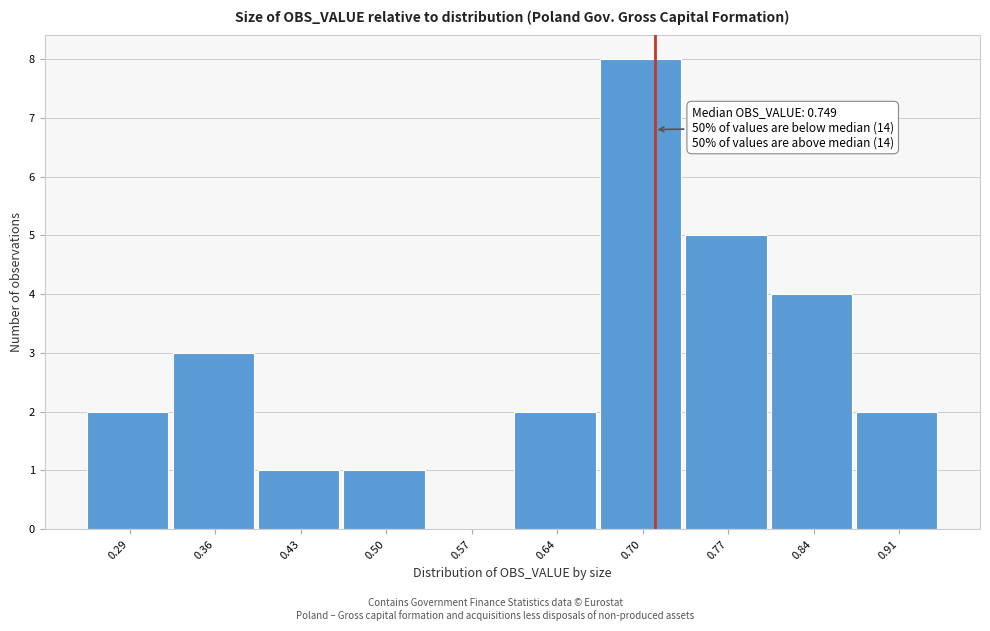

Reading right to left, what are all the values shown in this chart?

0.91=2	0.84=4	0.77=5	0.70=8	0.64=2	0.57=0	0.50=1	0.43=1	0.36=3	0.29=2